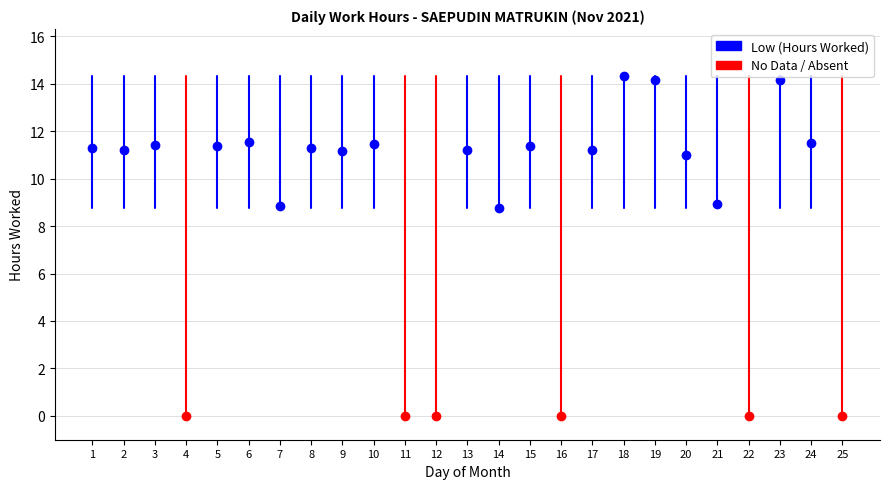

At which label is the value closest to 7?

14